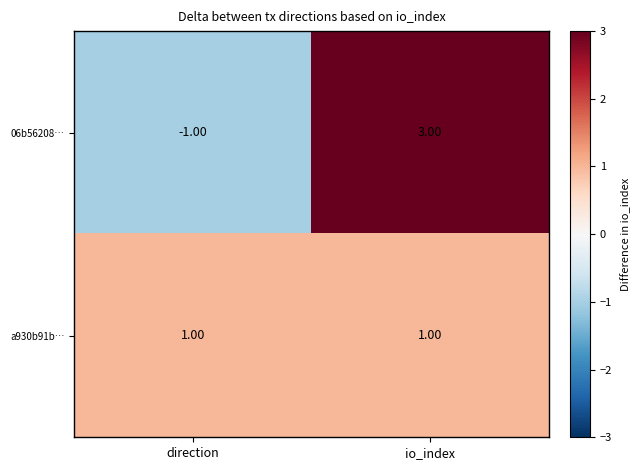

List the series in order of their peak value, highest first.

06b56208…, a930b91b…